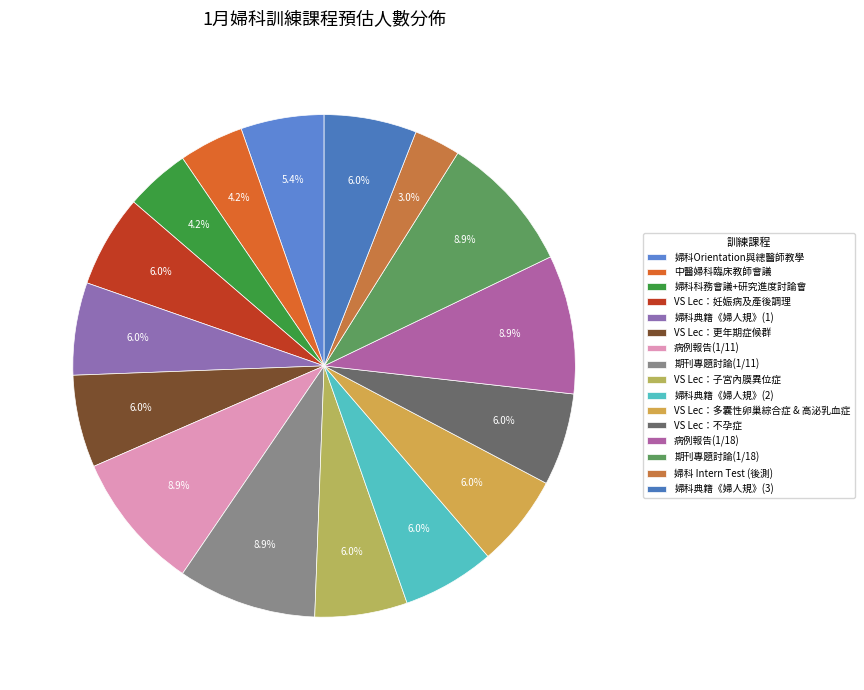

Is it true that VS Lec：不孕症 is 18% of the pie?

False